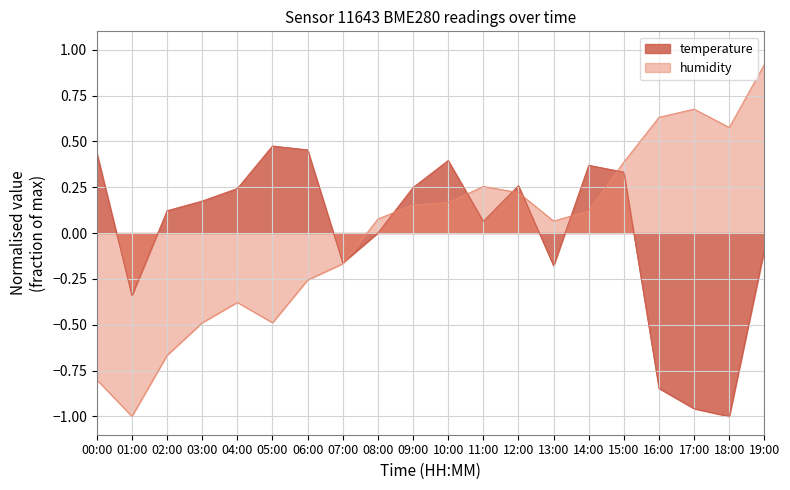

How many intersections are there between temperature and humidity?

7